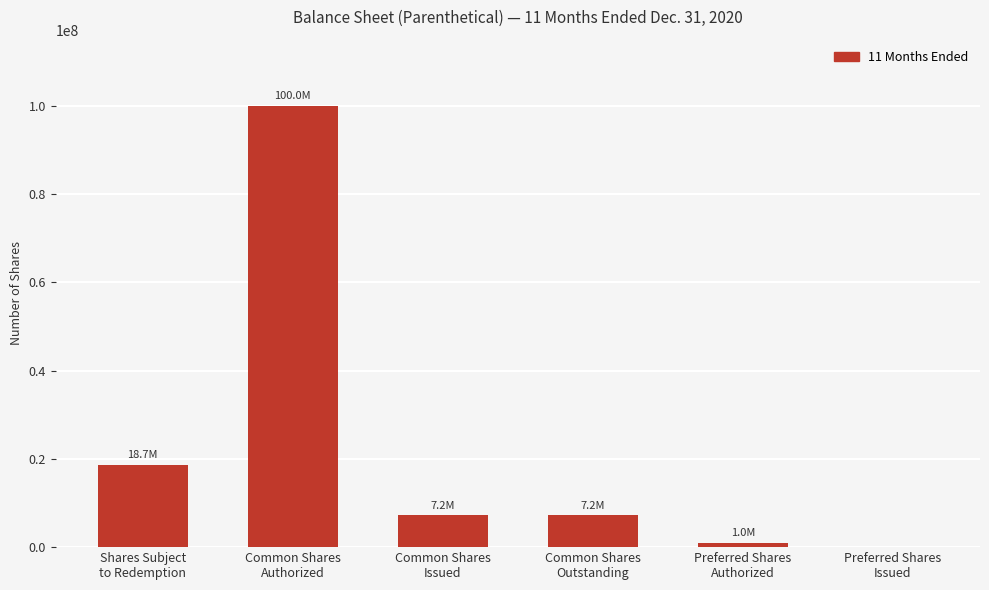

What is the greatest value displayed?

100000000